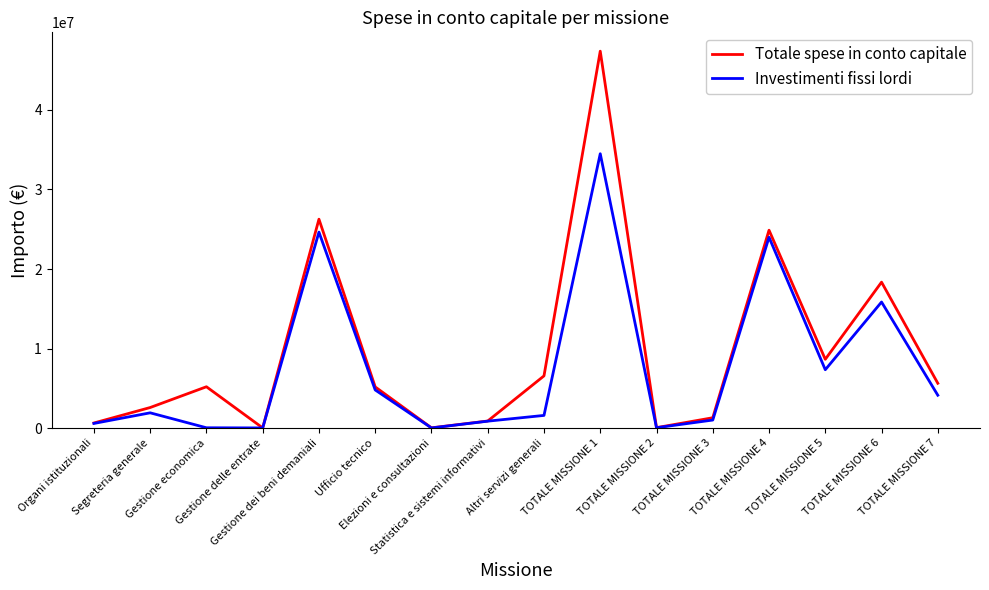

Rank the series at Gestione economica from highest to lowest value.

Totale spese in conto capitale, Investimenti fissi lordi